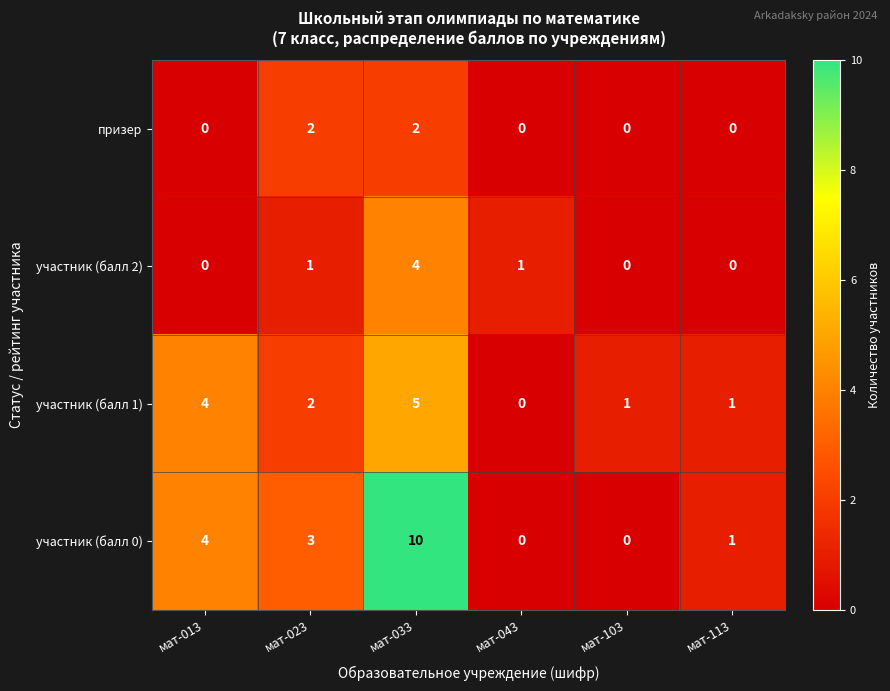

The value of участник (балл 0) at мат-113 is 1. True or false?

True